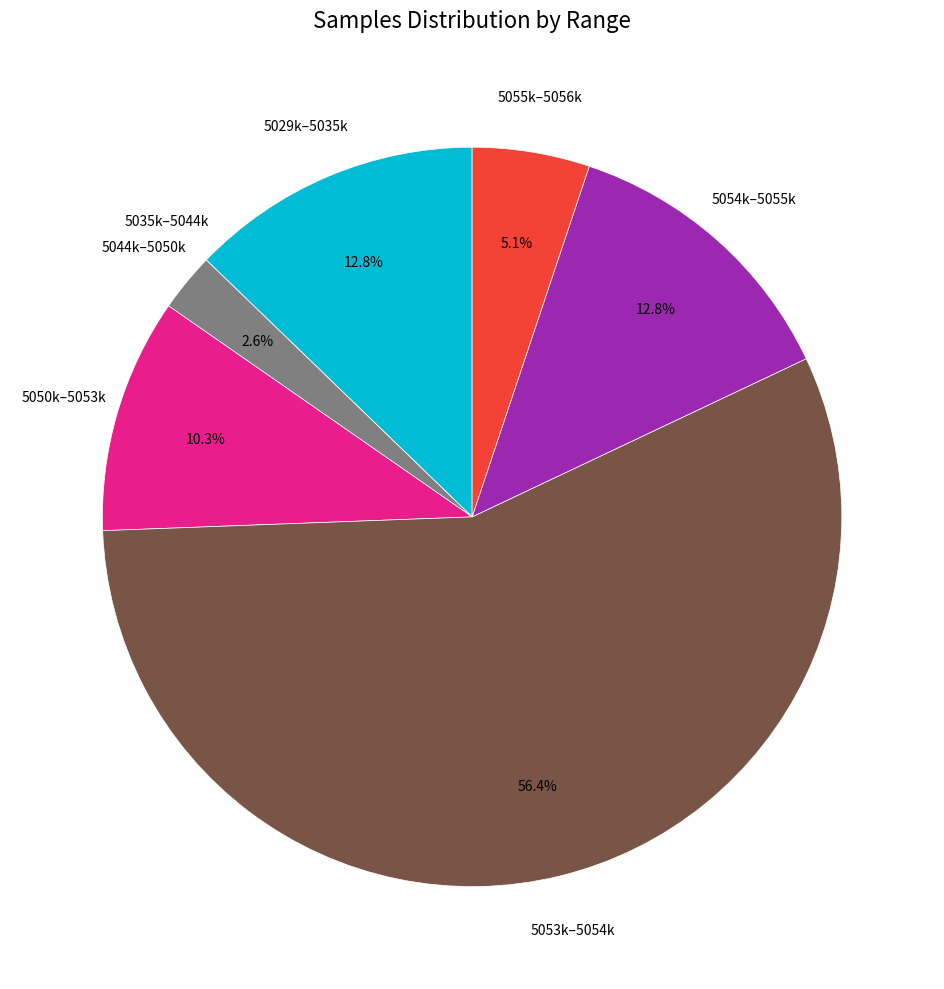

Does any single category account for the majority?

Yes